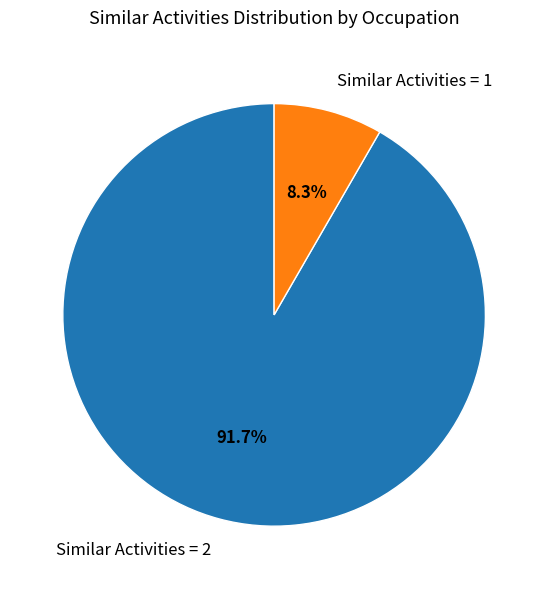

Count the number of slices in the pie.

2